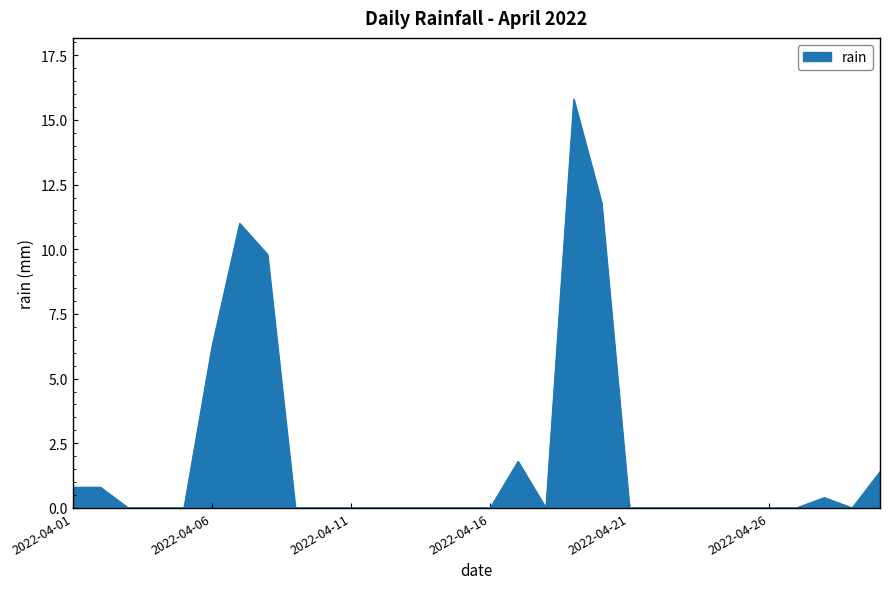

What is the sum of all values?

59.8